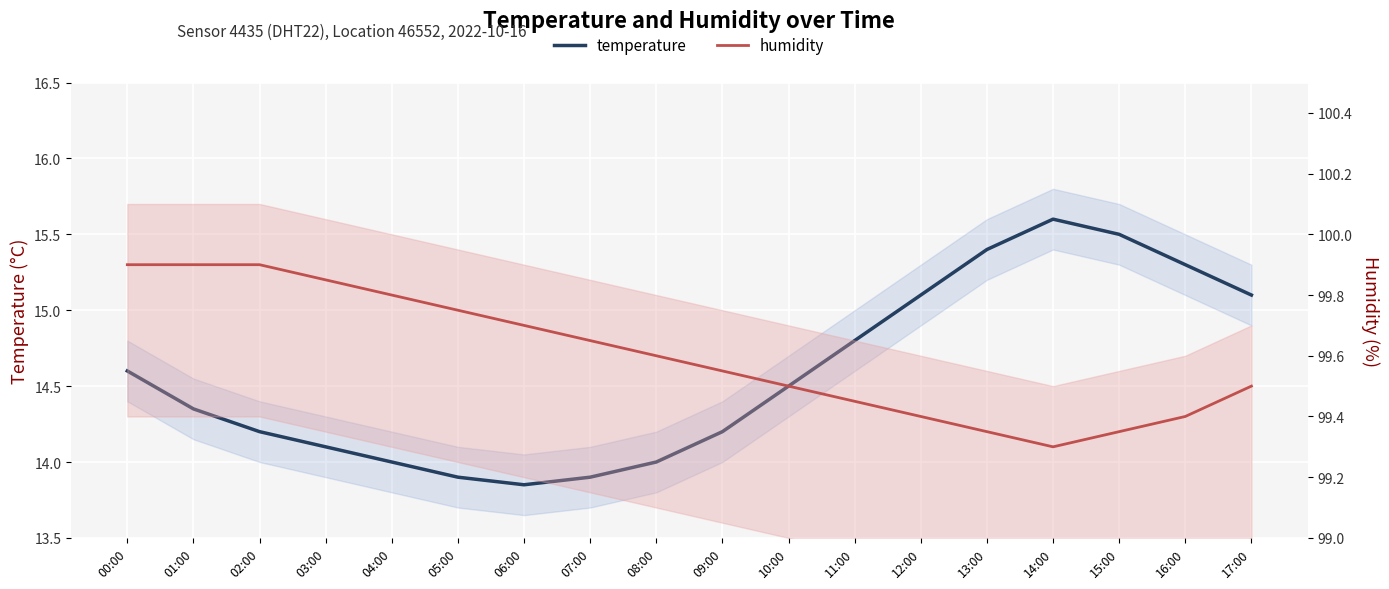

What is the difference between the humidity values at 14:00 and 10:00?

0.2